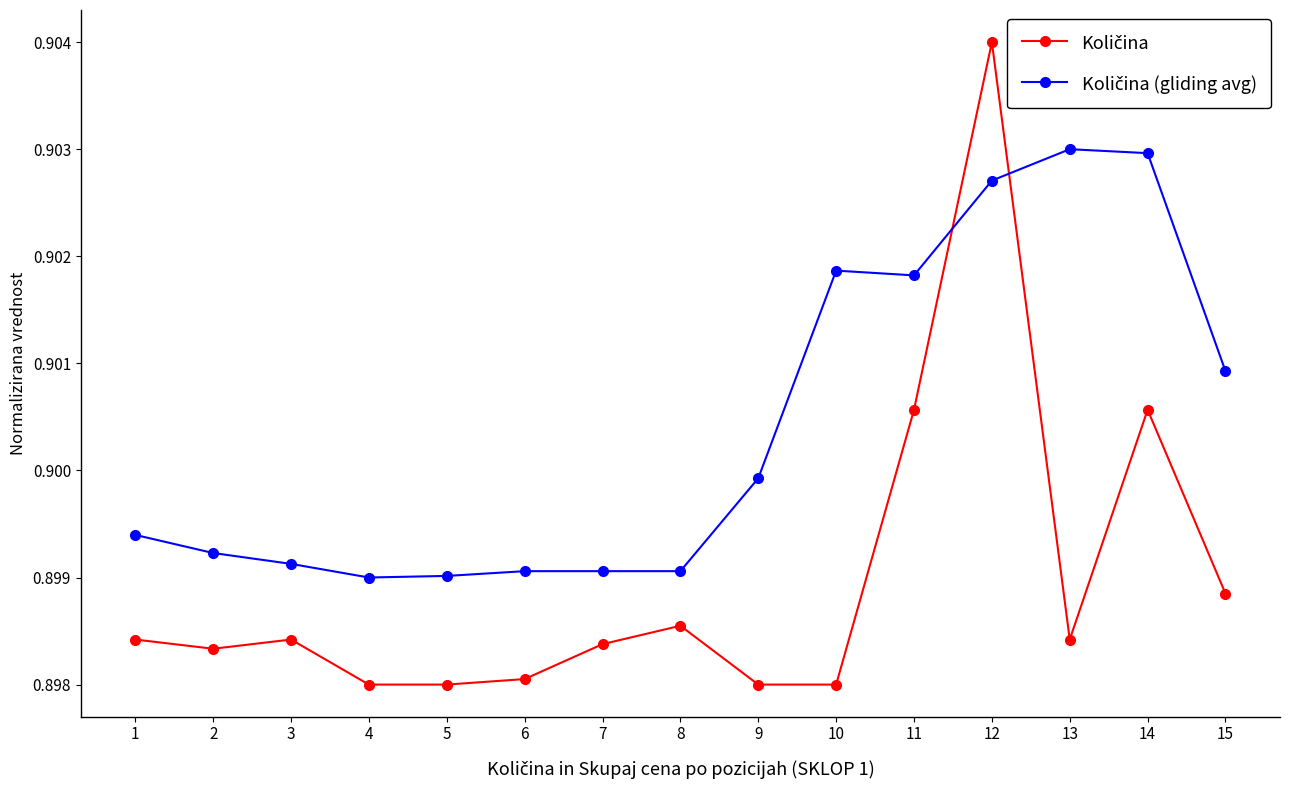

At how many categories does at least one series exceed 0?

15